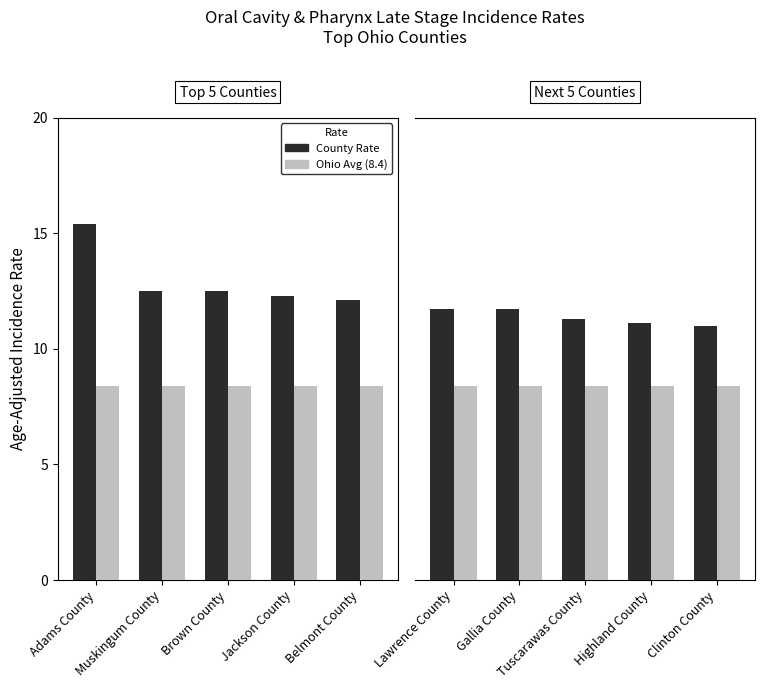

Rank the series by their average value, from lowest to highest.

Ohio Average, County Rate